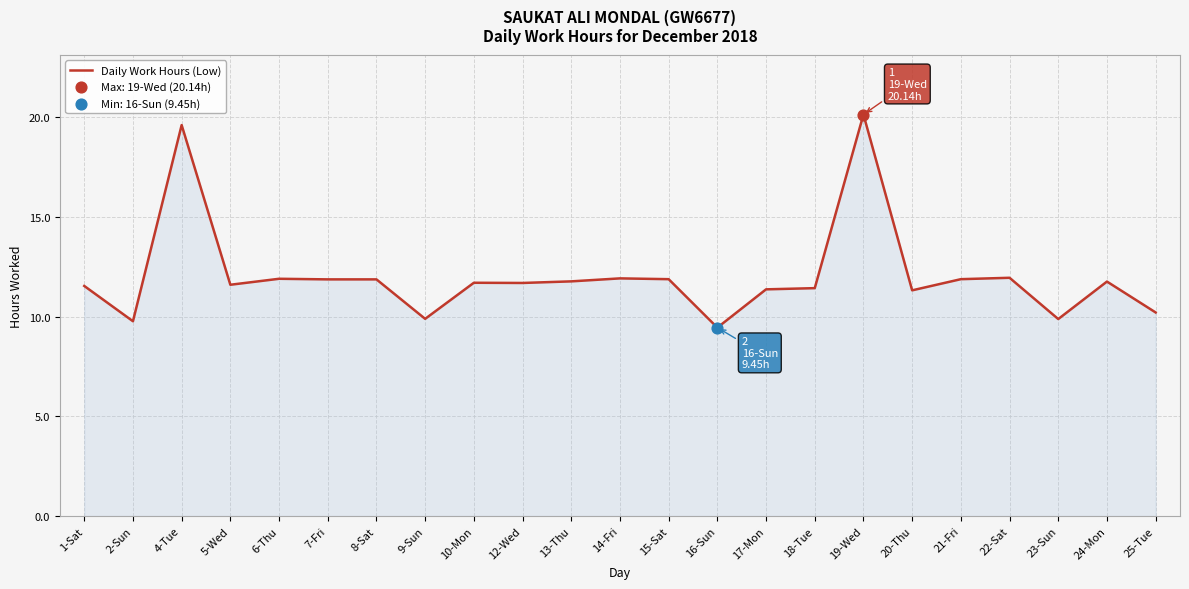

What is the change in value from 7-Fri to 24-Mon?

-0.1